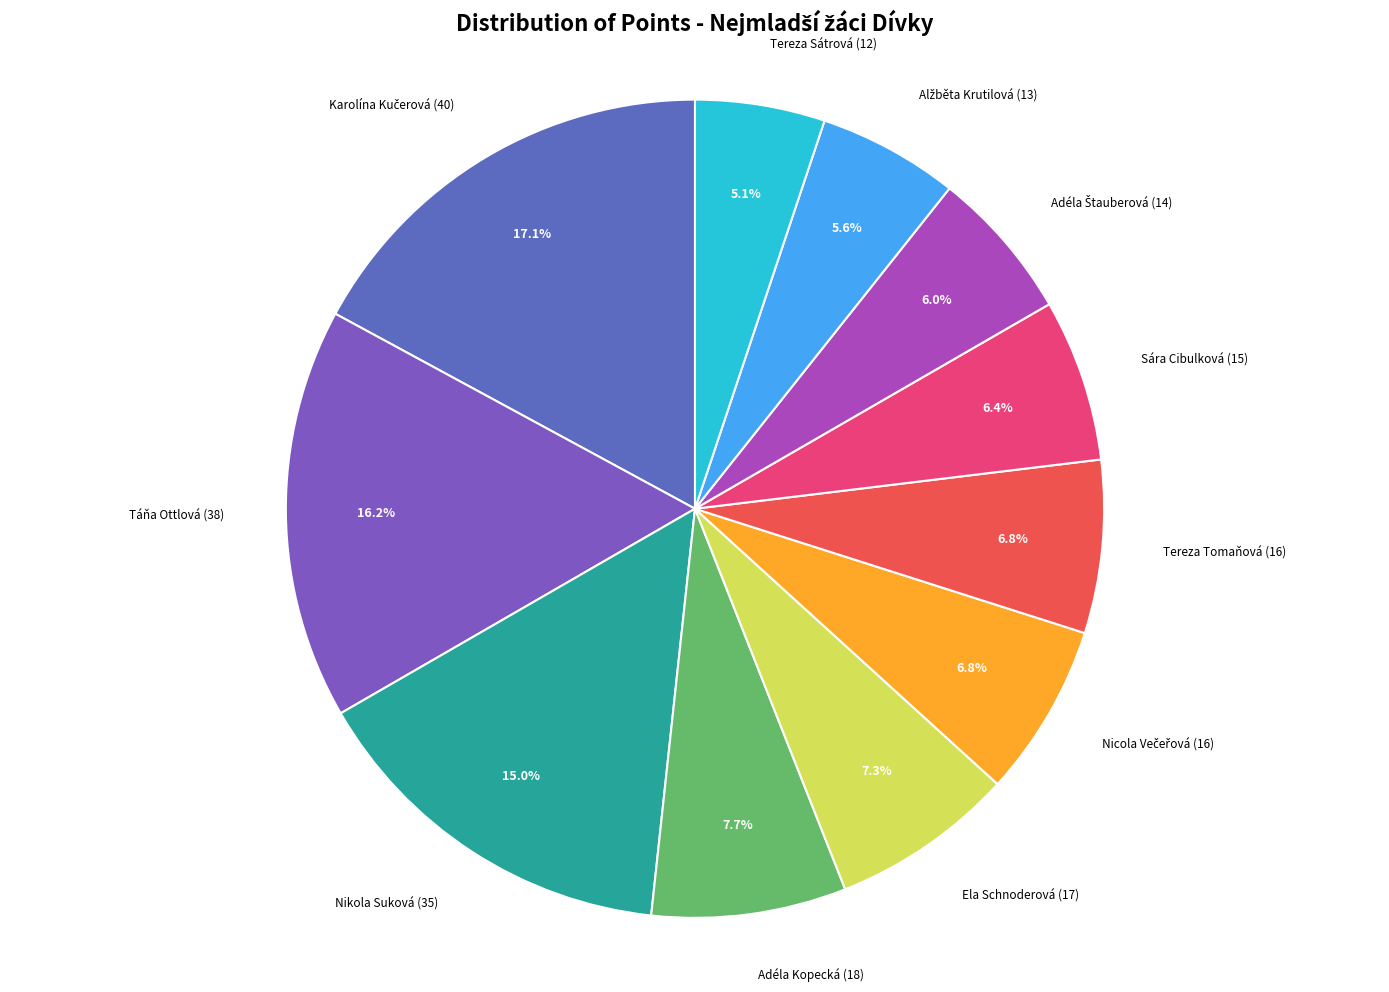

How many slices are in this pie chart?

11